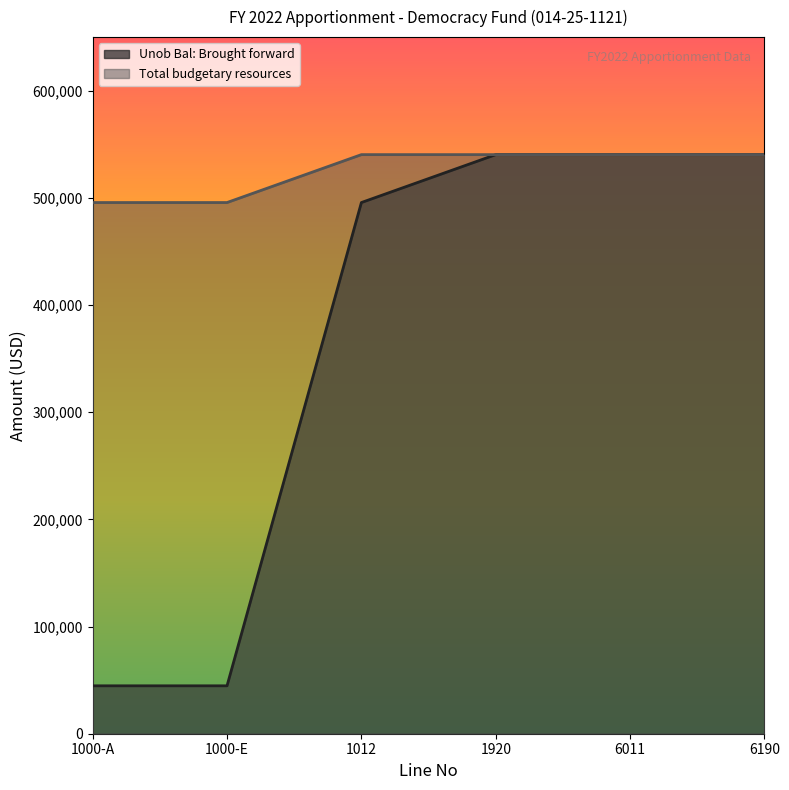

True or false: Unob Bal: Brought forward and Total budgetary resources intersect in this chart.

False